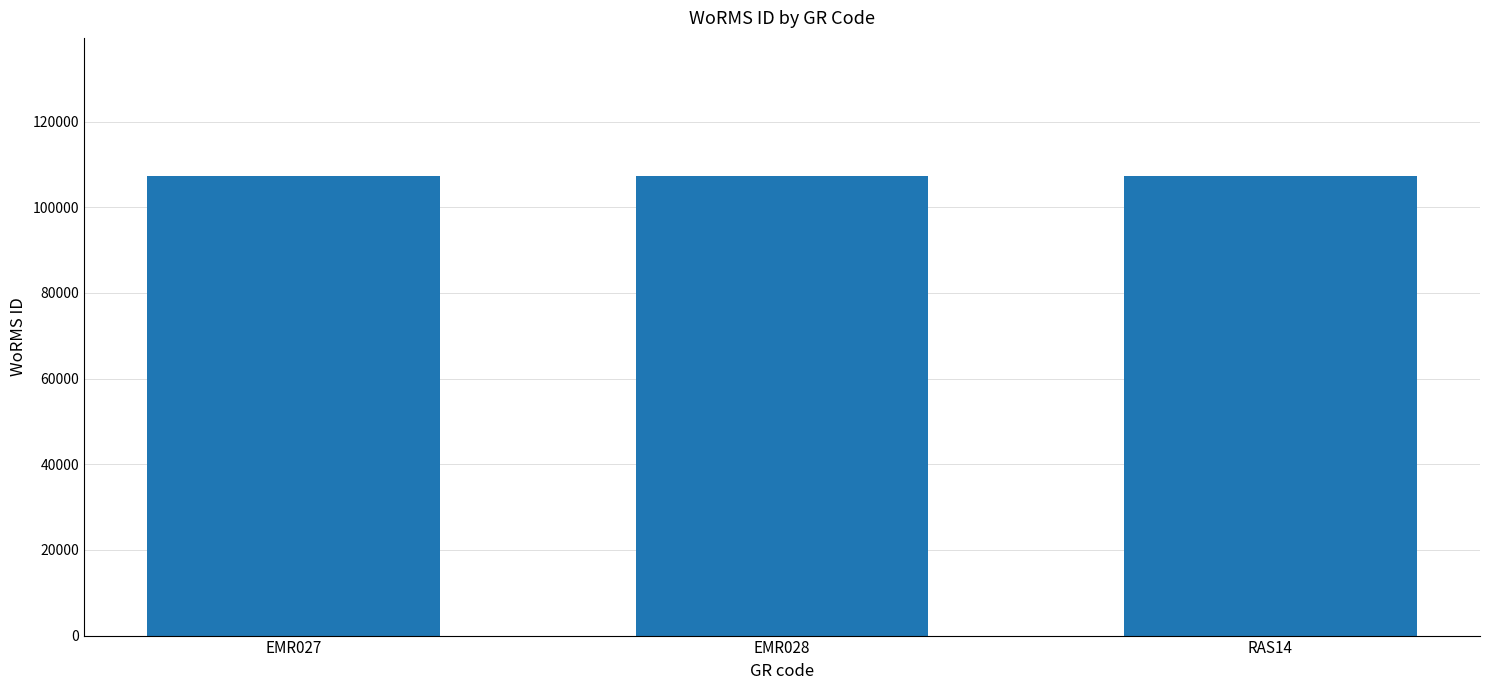

The chart shows a value of 107350 at RAS14. True or false?

True